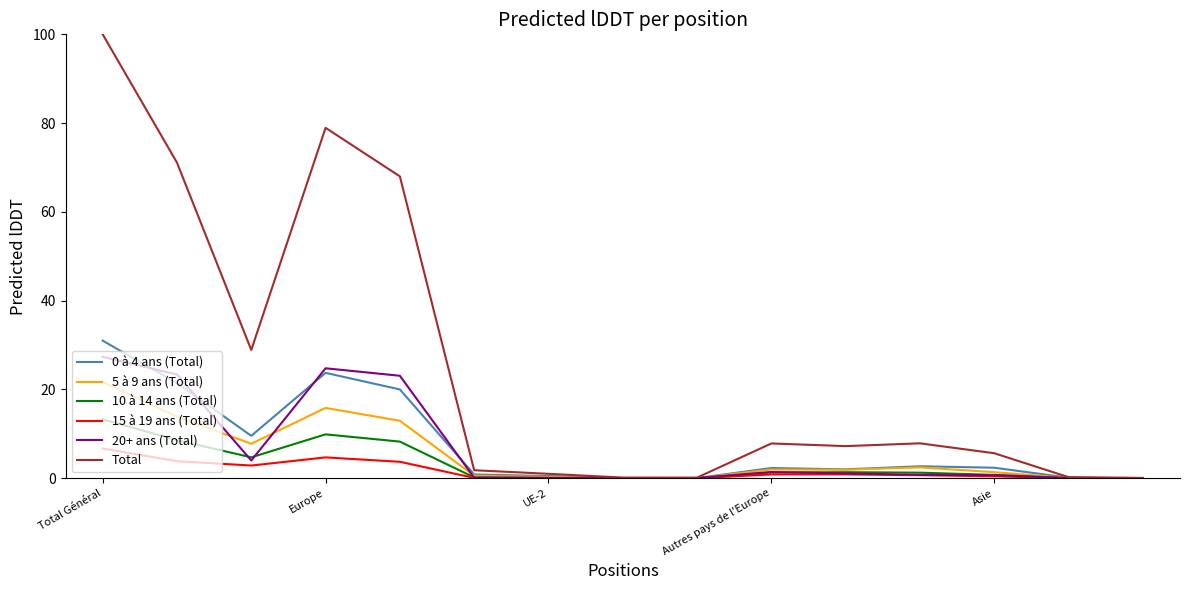

Which series has the largest total across all categories?

Total